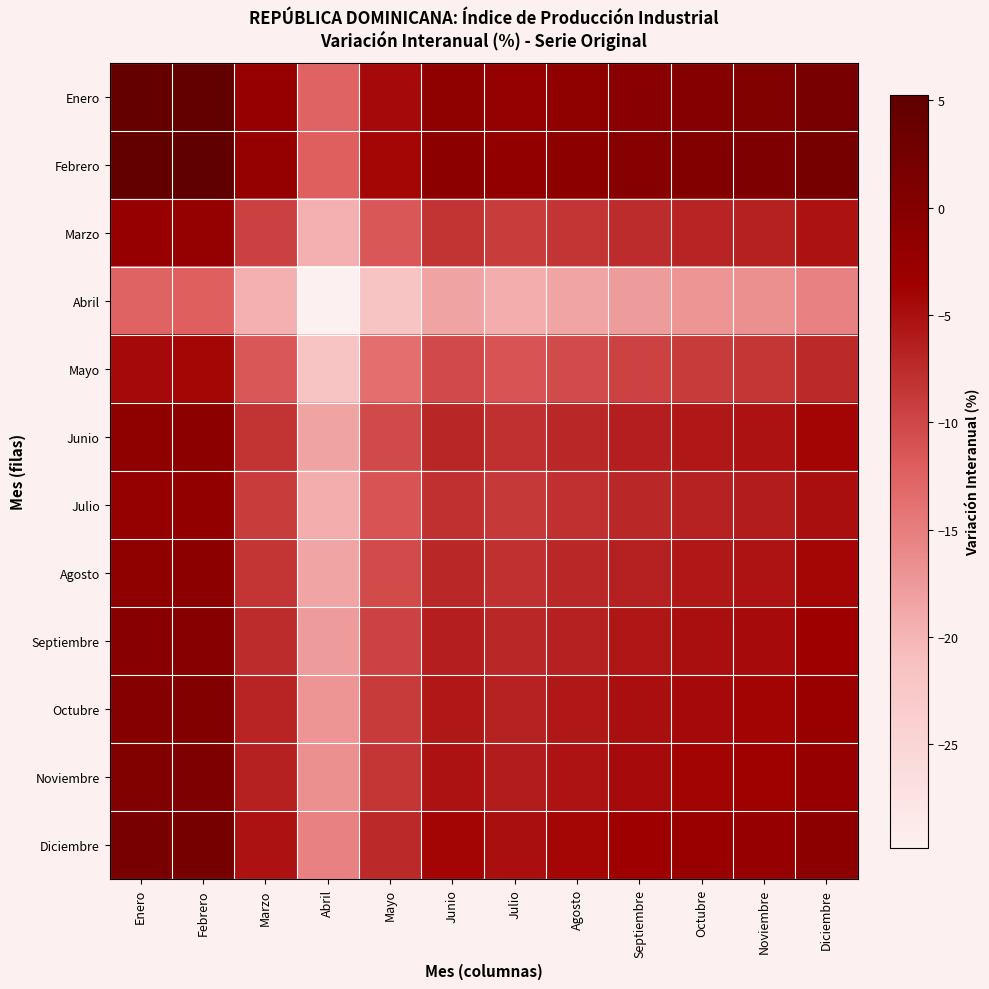

Rank the series by their maximum value, from lowest to highest.

Abril, Mayo, Marzo, Julio, Agosto, Junio, Septiembre, Octubre, Noviembre, Diciembre, Enero, Febrero